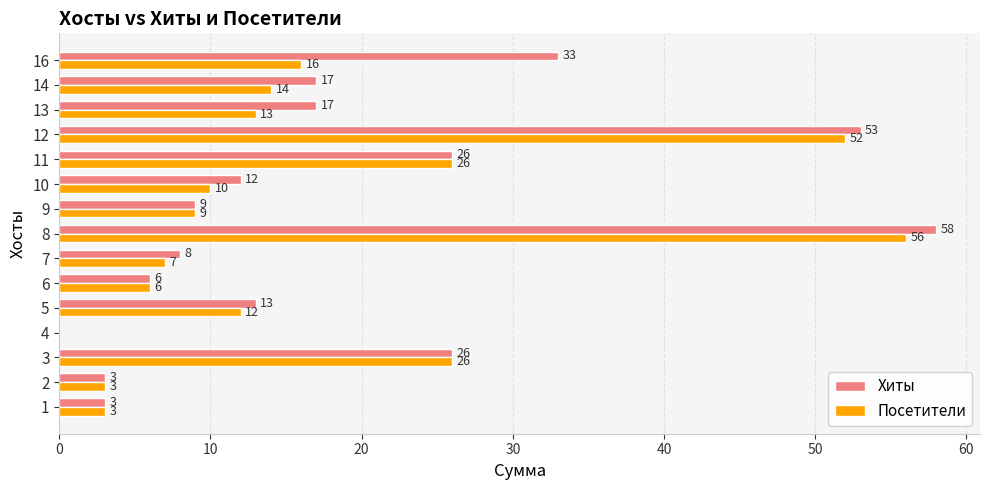

At which label does Хиты reach its peak?

8